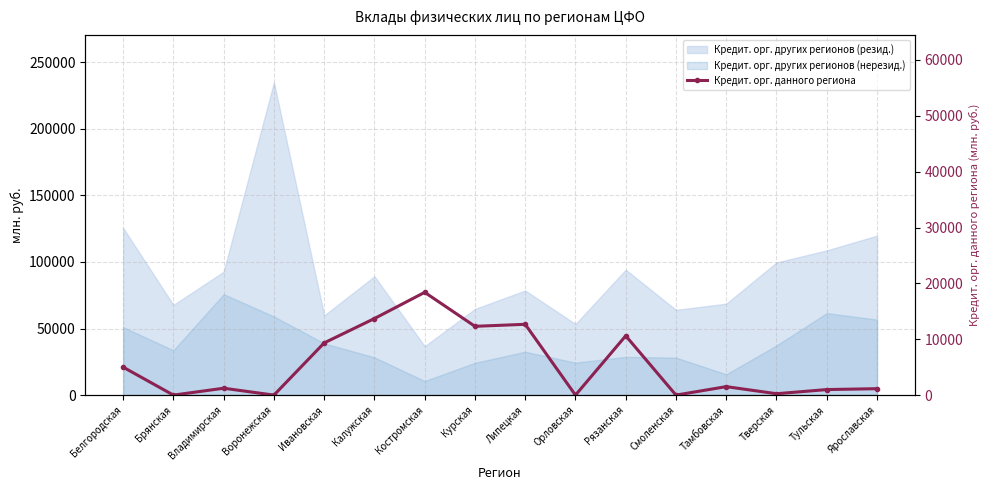

How many lines are shown in the chart?

1